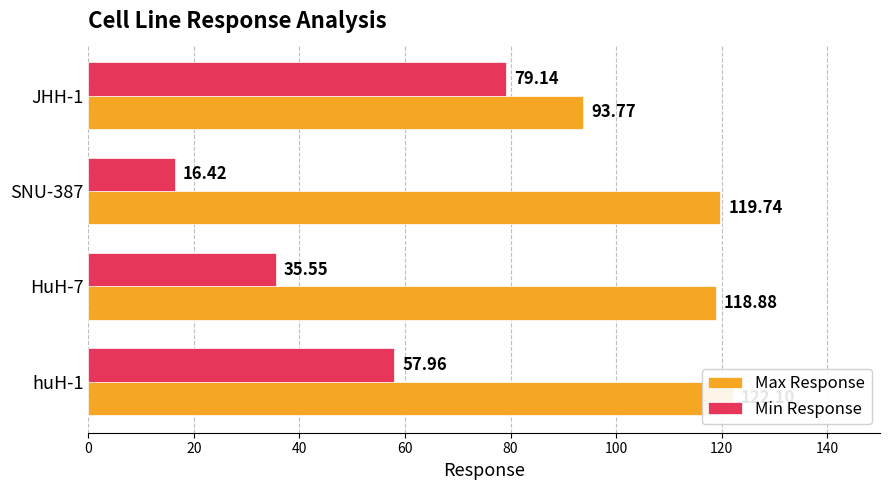

Which series has the largest range (max minus min)?

Min Response